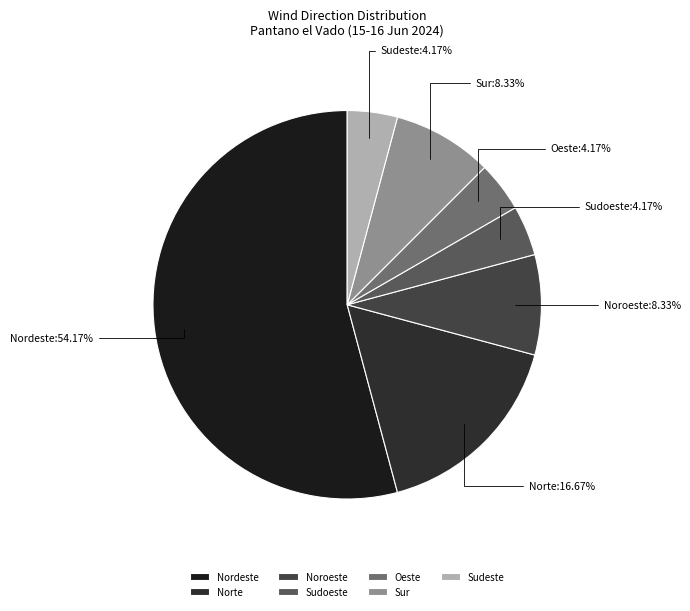

To the nearest percent, what is the difference between the Norte and Sur slice percentages?

8%